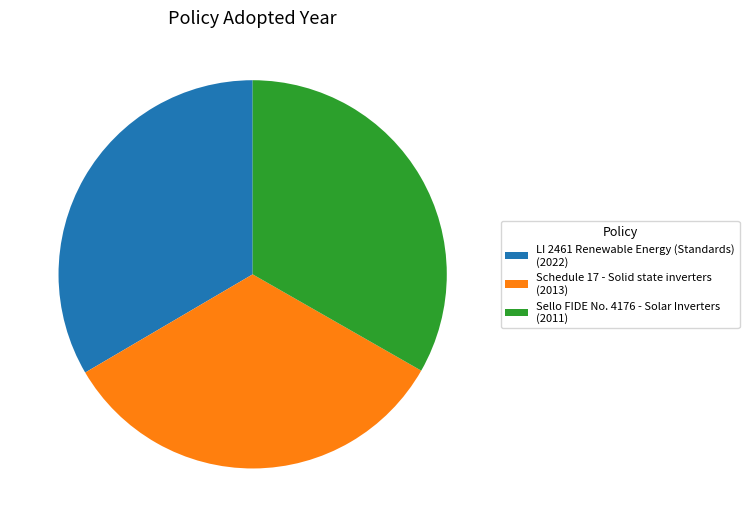

Is it true that Sello FIDE No. 4176 - Solar Inverters is 22% of the pie?

False